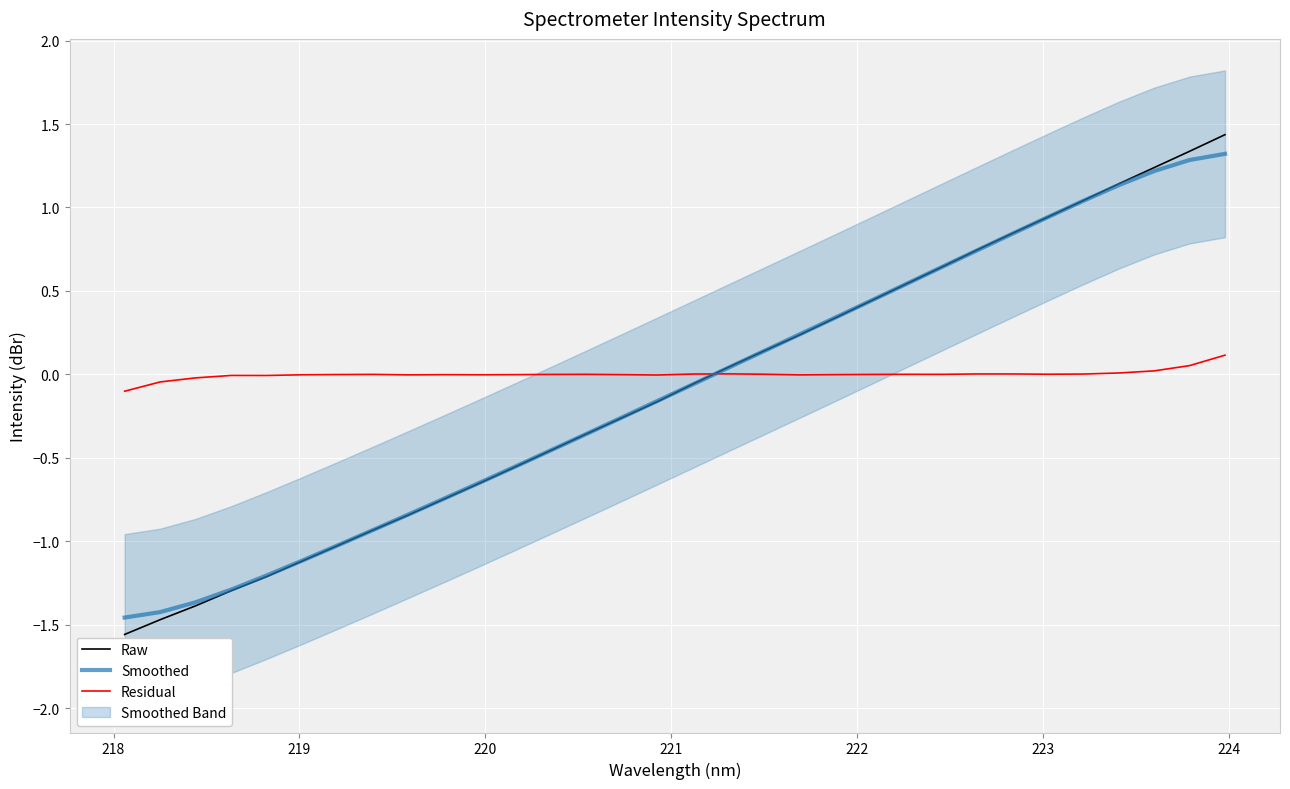

What is the lowest value of the Raw series?

-1.6